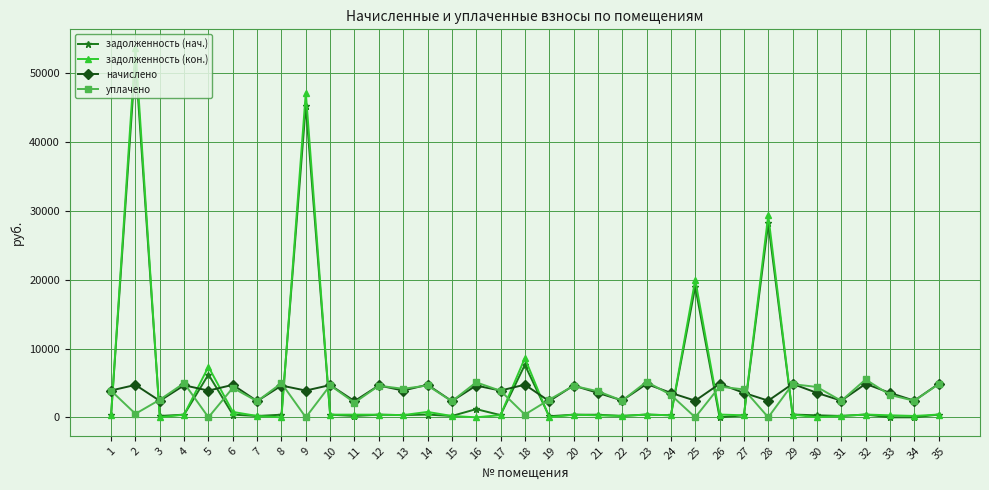

How many data points in начислено are above 3892?

19